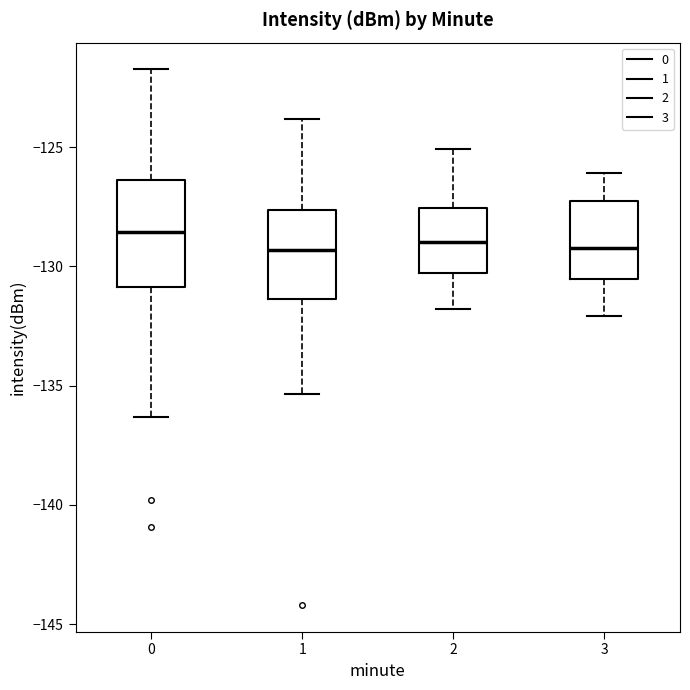

Where is the lower edge of the box at x = 0 on the y-axis? The values are not printed on the chart, so give them approximately, as read against the axis.

-131.0